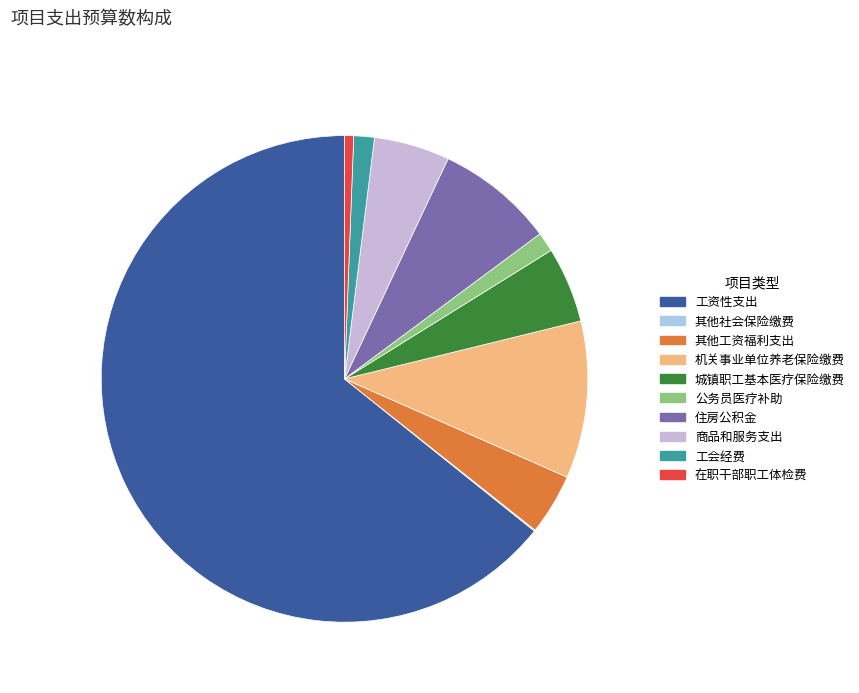

Which slice is the largest?

工资性支出